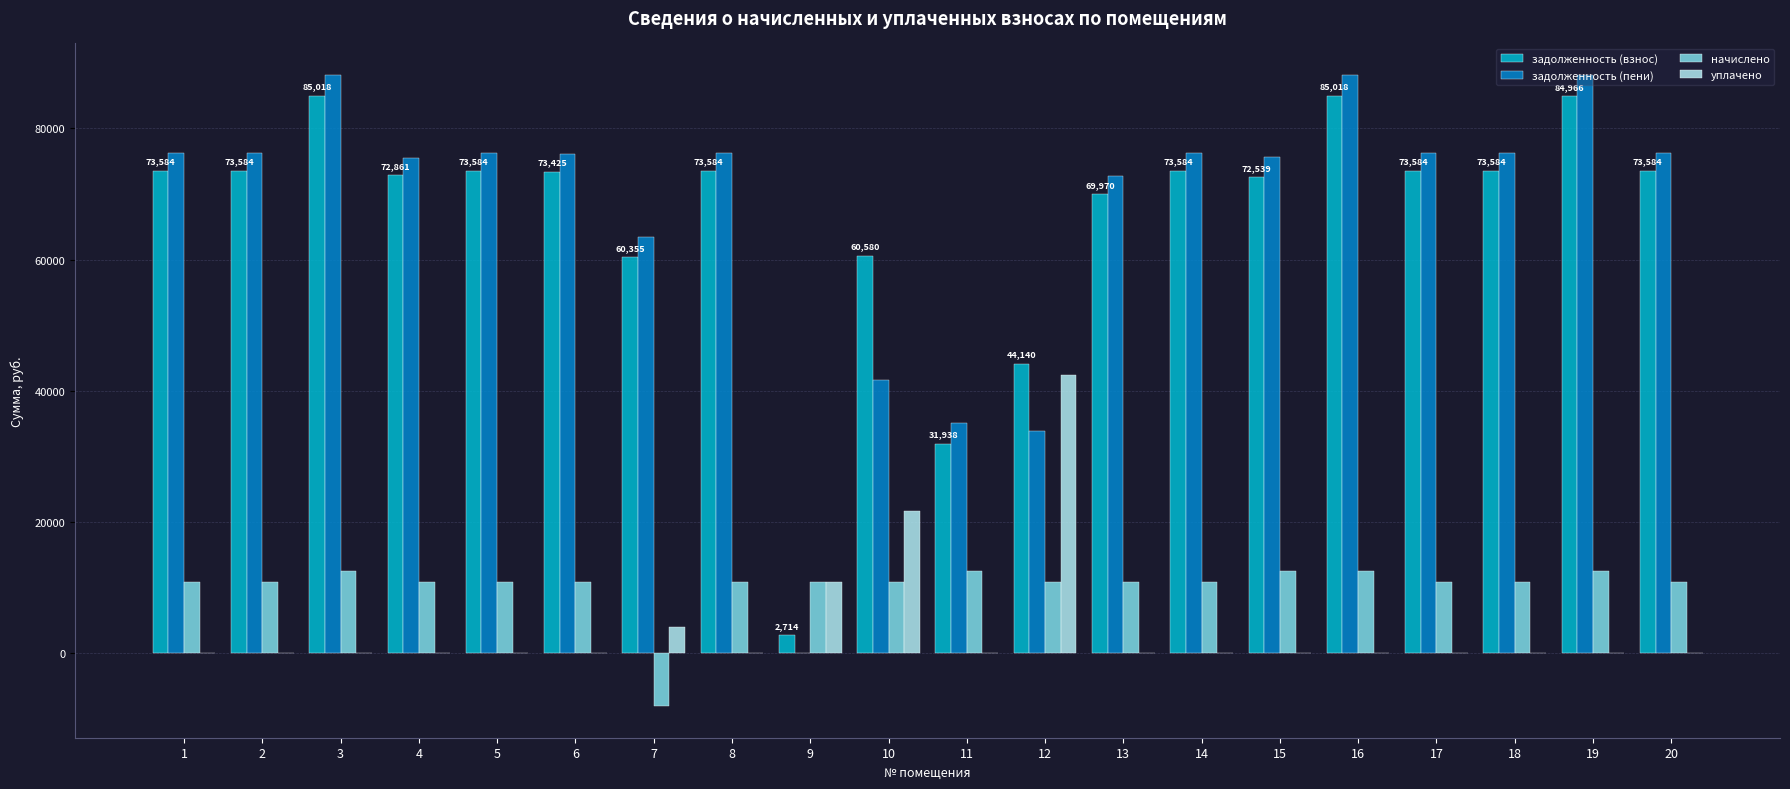

What is the maximum value shown in the chart?

88150.1